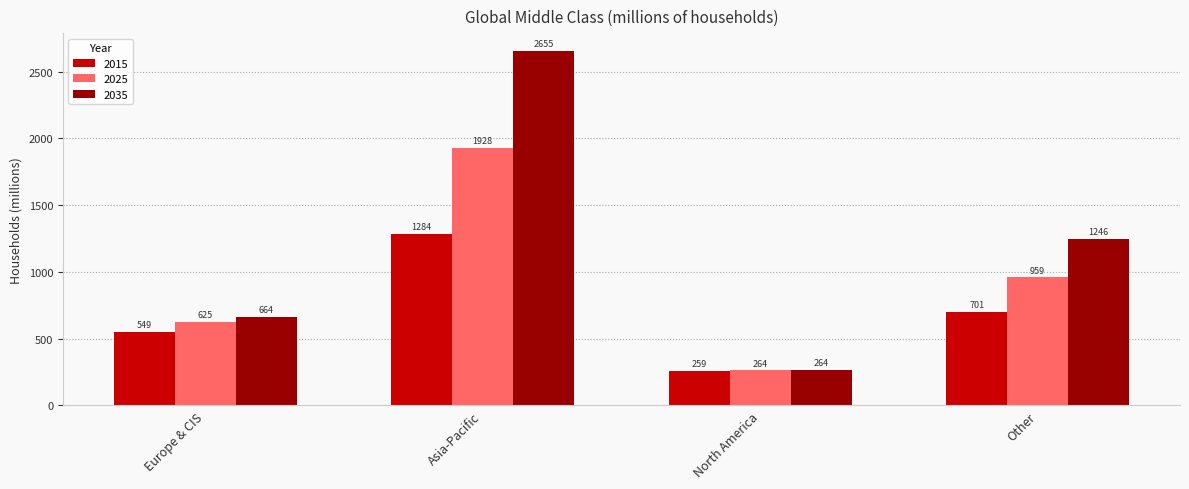

At how many categories does at least one series exceed 769?

2